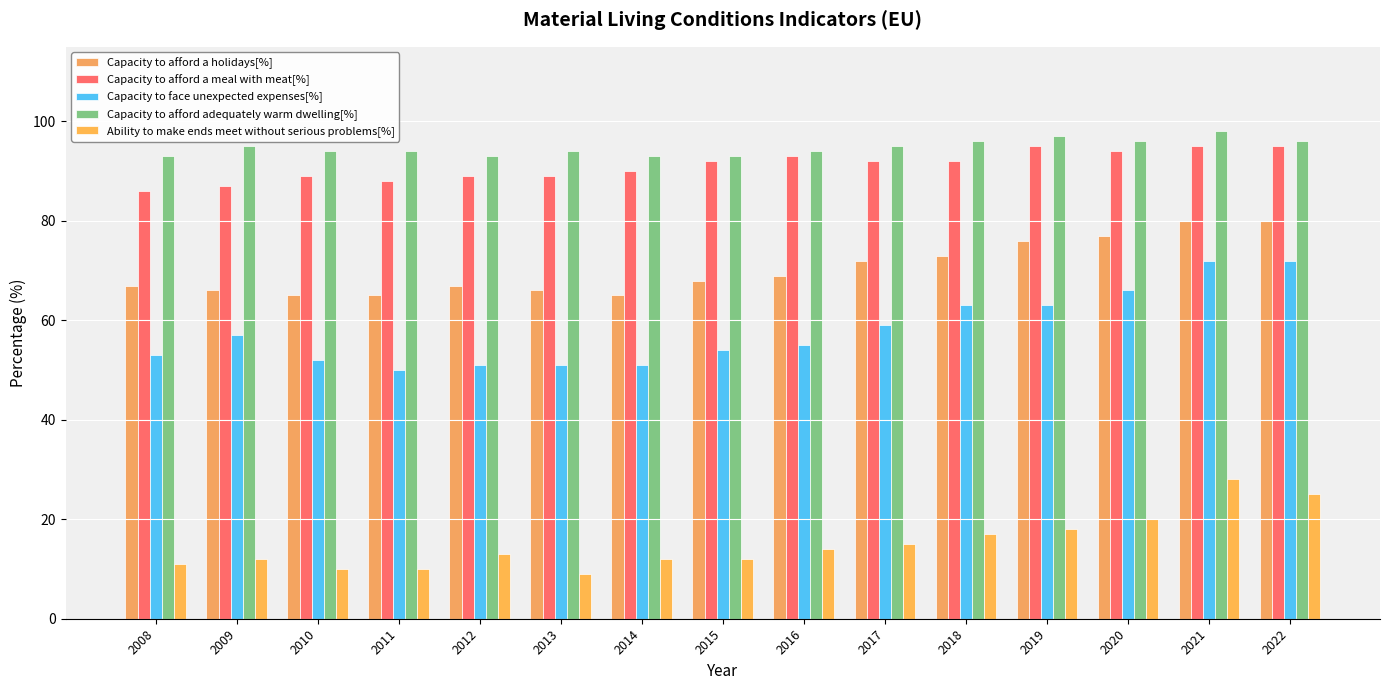

What is the value of the Capacity to afford a holidays[%] bar at the 7th from the left?

65